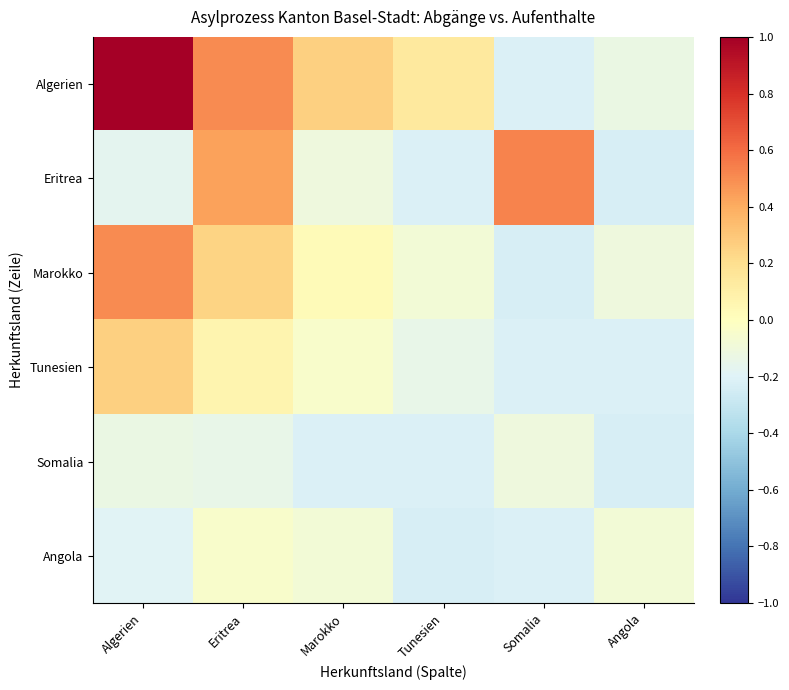

Which has a higher value, Somalia or Eritrea?

Eritrea